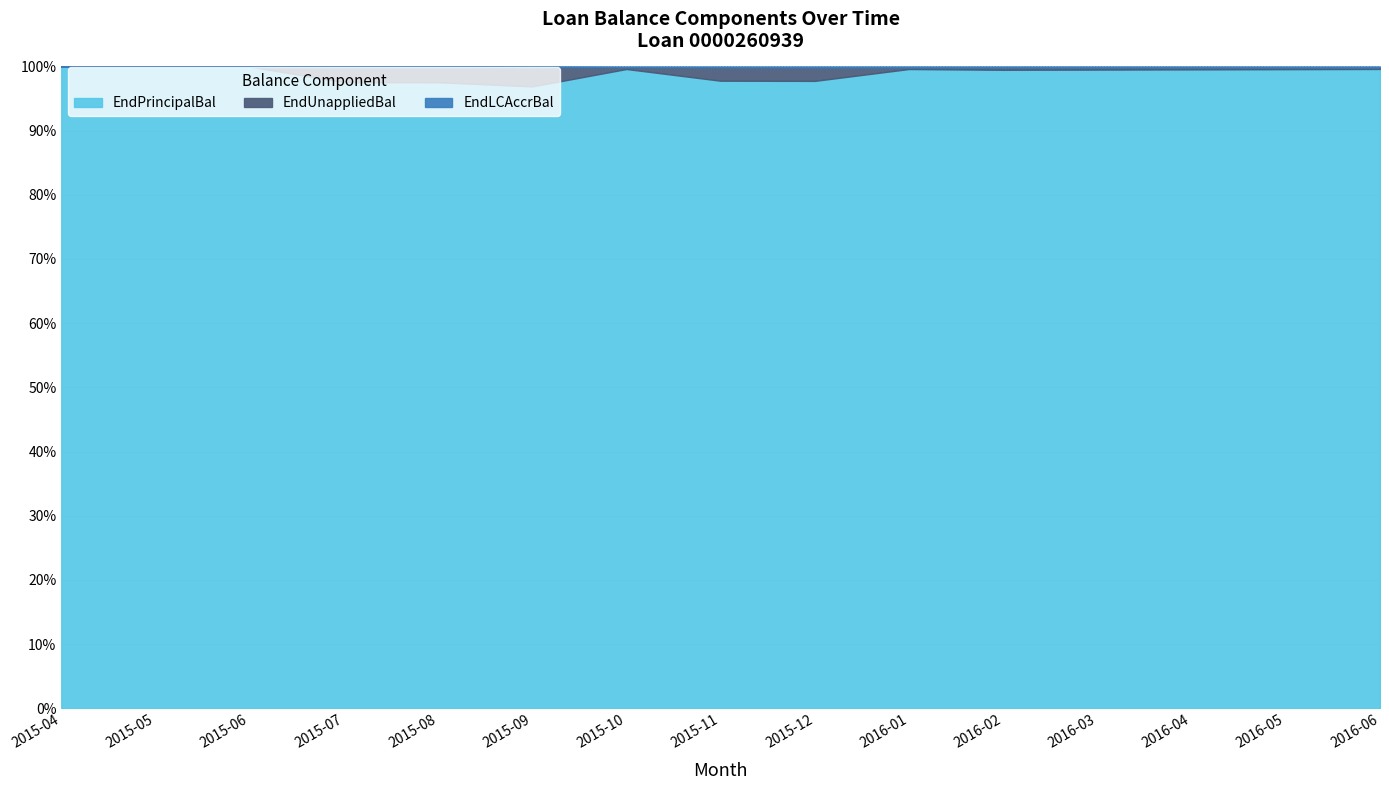

Reading right to left, transcribe all the data shown in this chart.

EndPrincipalBal: 2016-06=137000.0	2016-05=137500.0	2016-04=138000.0	2016-03=138500.0	2016-02=139000.0	2016-01=140170.8	2015-12=140810.5	2015-11=140810.5	2015-10=140810.5	2015-09=141562.1	2015-08=141931.4	2015-07=141931.4	2015-06=141931.4	2015-05=141931.4	2015-04=192213.9
EndUnappliedBal: 2016-06=300.0	2016-05=350.0	2016-04=400.0	2016-03=450.0	2016-02=500.0	2016-01=325.9	2015-12=3004.6	2015-11=3004.6	2015-10=396.6	2015-09=4414.6	2015-08=3487.6	2015-07=3487.6	2015-06=0.0	2015-05=0.0	2015-04=0.0
EndLCAccrBal: 2016-06=234.4	2016-05=234.4	2016-04=234.4	2016-03=234.4	2016-02=234.4	2016-01=234.4	2015-12=234.4	2015-11=200.9	2015-10=167.4	2015-09=133.9	2015-08=100.4	2015-07=67.0	2015-06=33.5	2015-05=0.0	2015-04=0.0